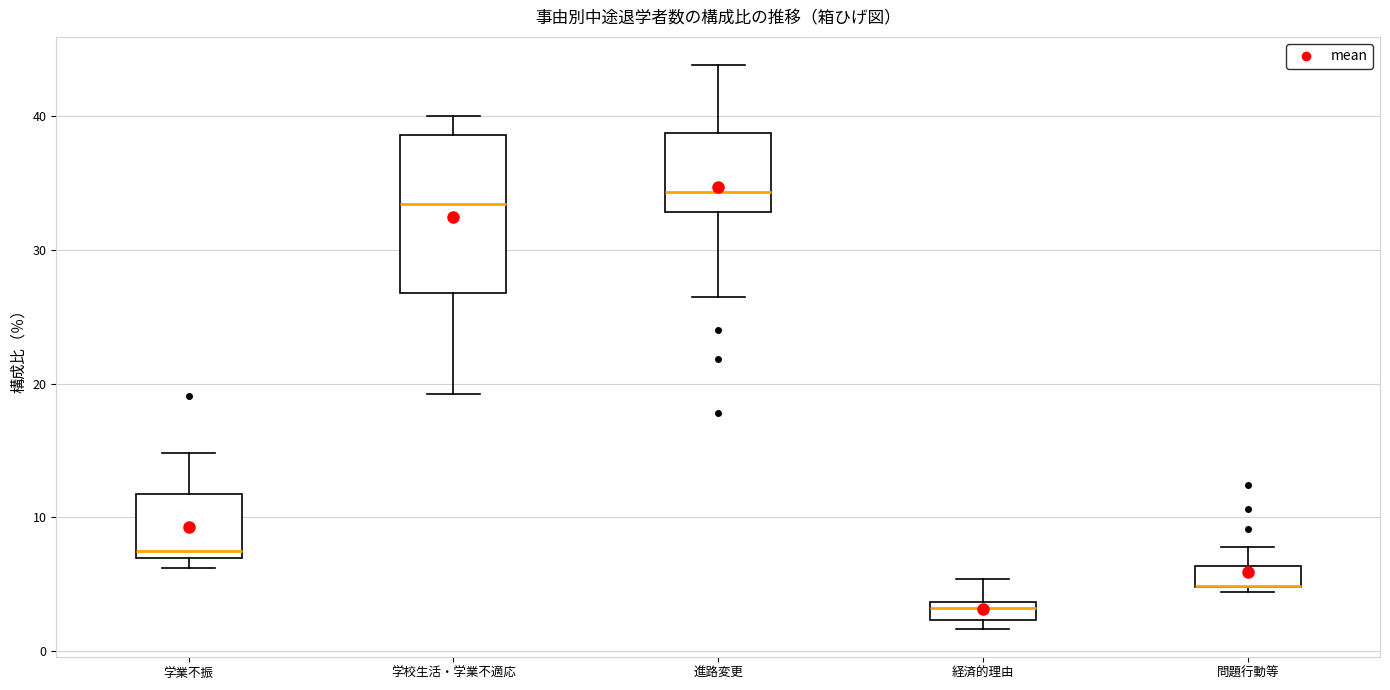

Where does the median line of the box for 学校生活・学業不適応 sit on the y-axis? The values are not printed on the chart, so give them approximately, as read against the axis.

33